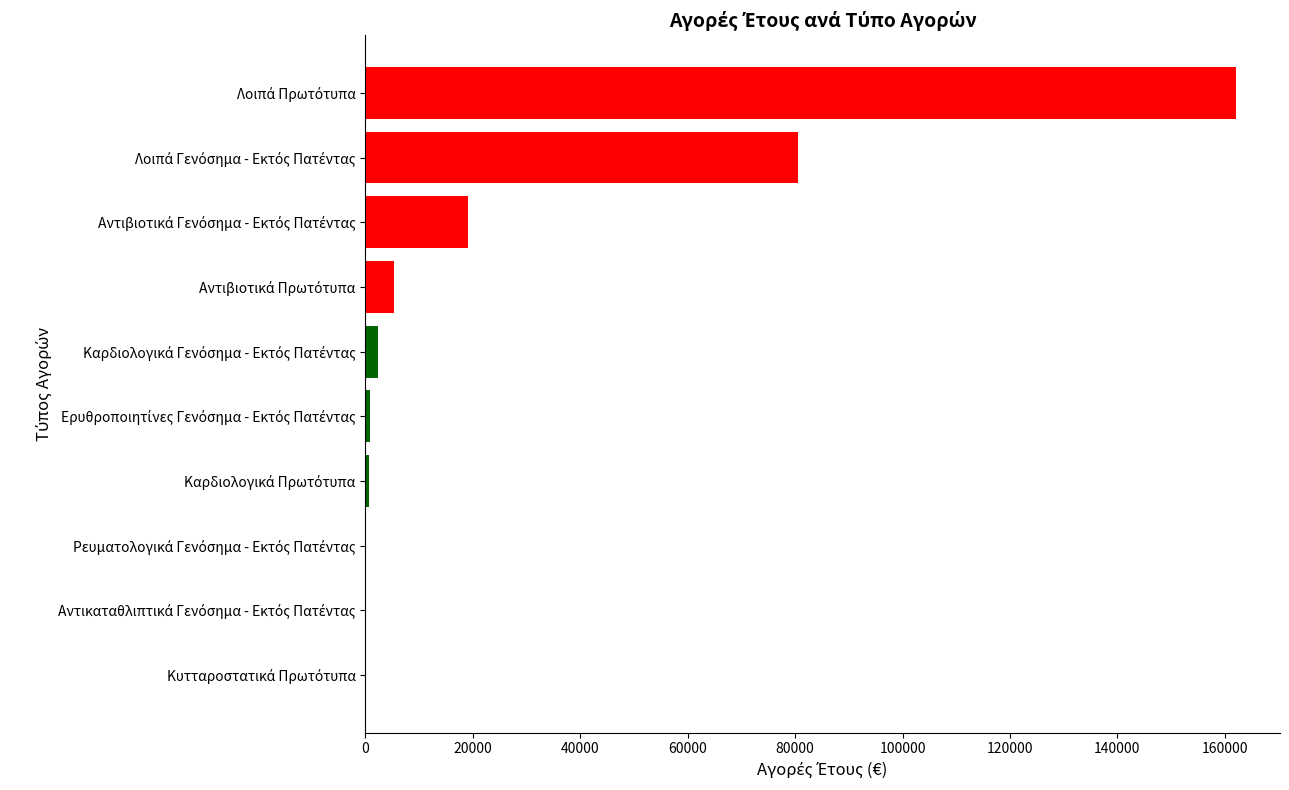

What is the sum of all values?

271317.7